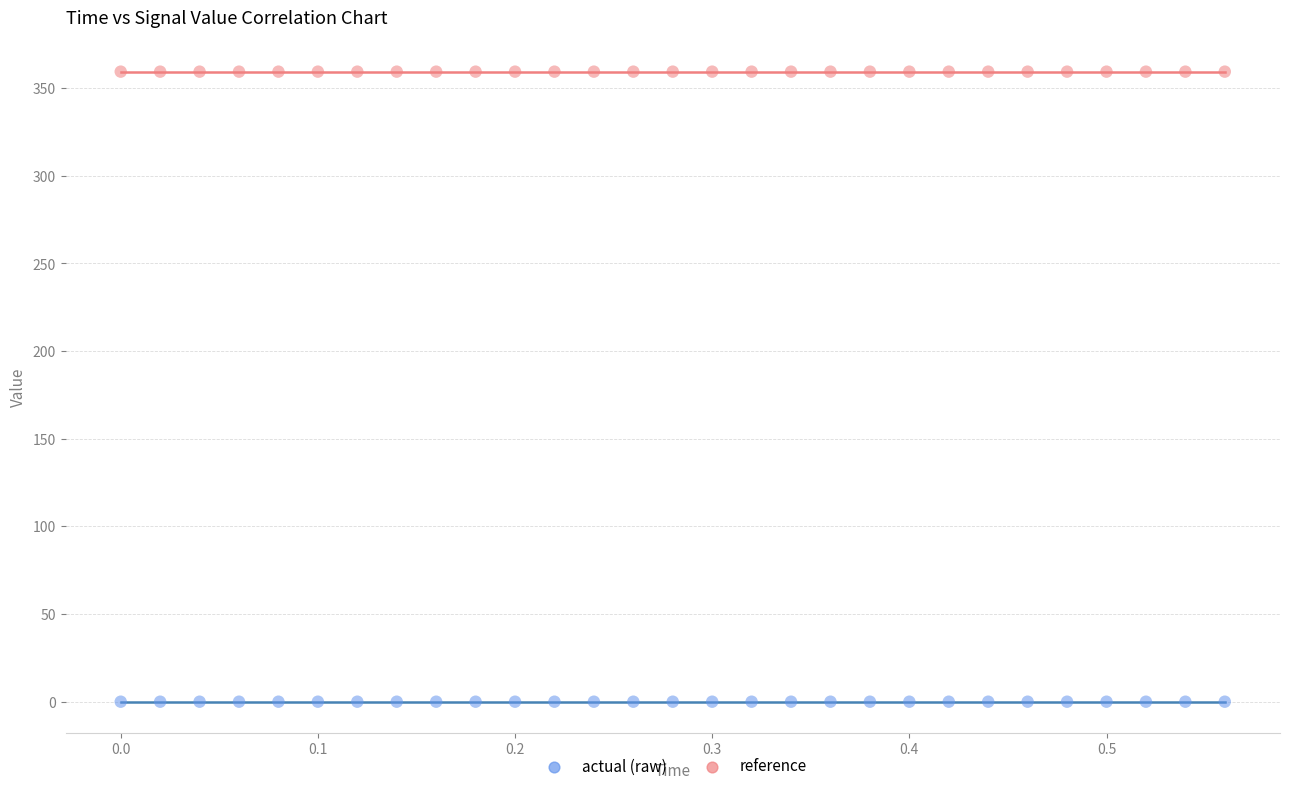

Which series contains the highest Y value?

reference